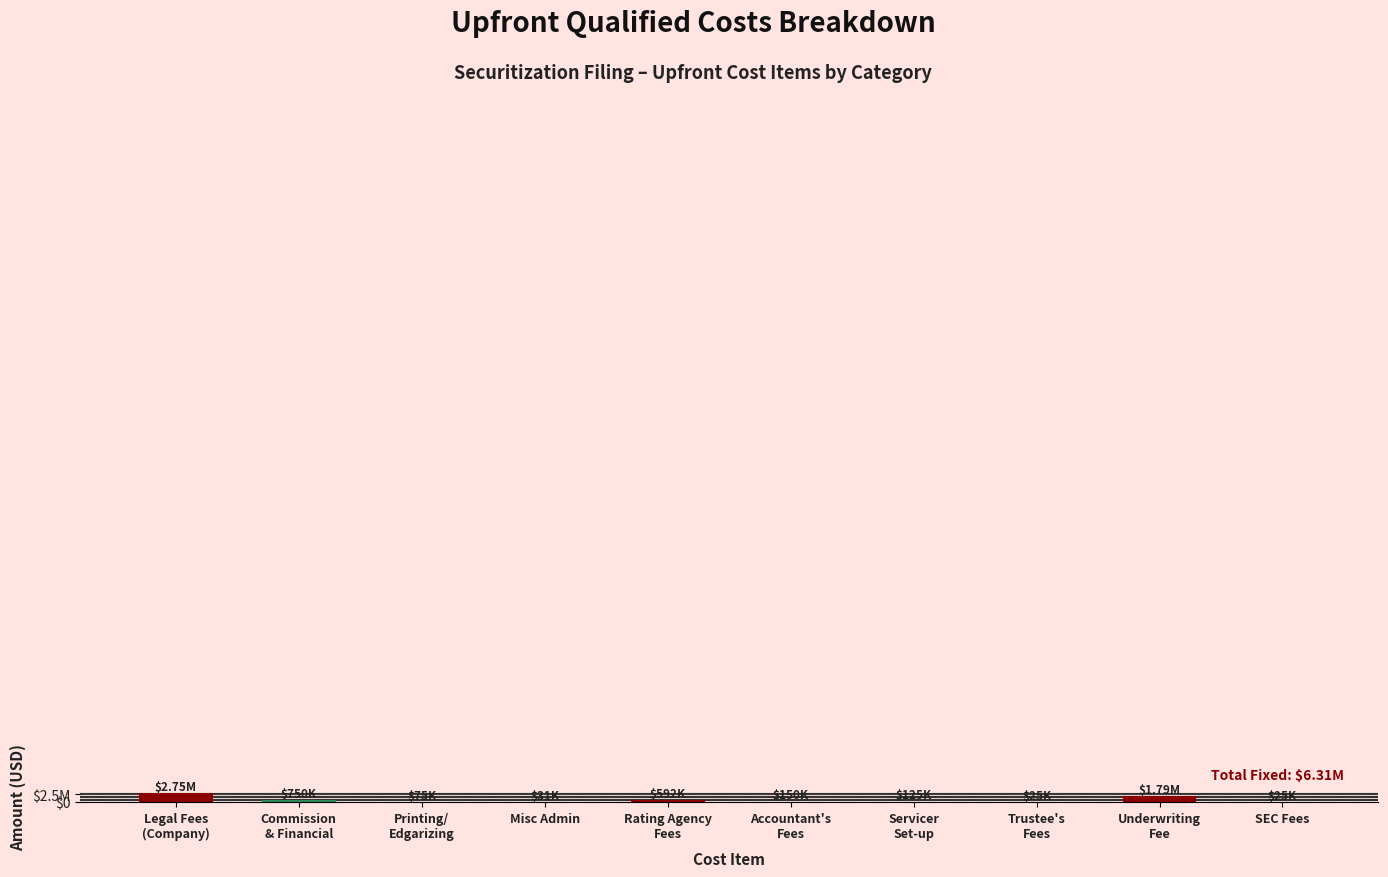

Reading right to left, what are all the values shown in this chart?

SEC Fees=24929.6	Underwriting
Fee=1787065.7	Trustee's
Fees=25000.0	Servicer
Set-up=125000.0	Accountant's
Fees=150000.0	Rating Agency
Fees=591965.5	Misc Admin=31242.0	Printing/
Edgarizing=75000.0	Commission
& Financial=750000.0	Legal Fees
(Company)=2750000.0